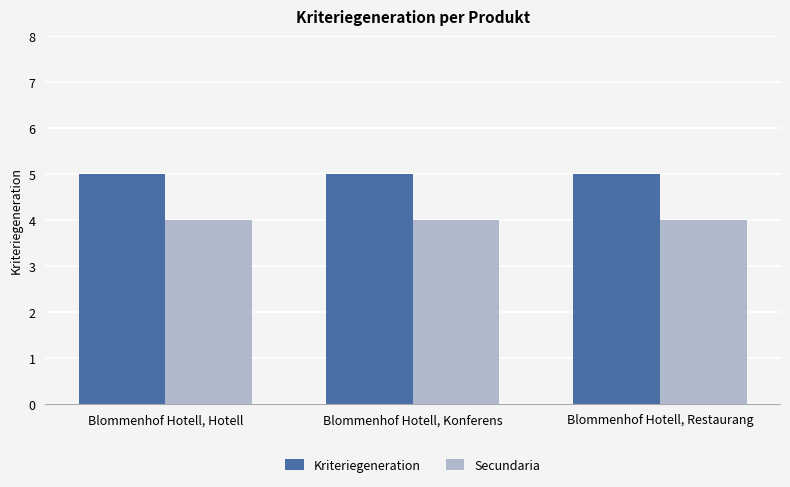

What position from the right is Blommenhof Hotell, Hotell?

3